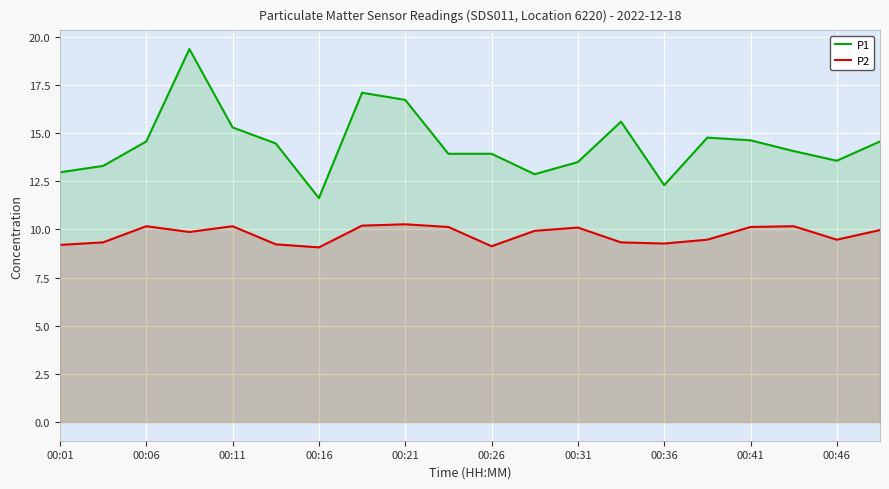

True or false: P1 and P2 cross at least once.

False